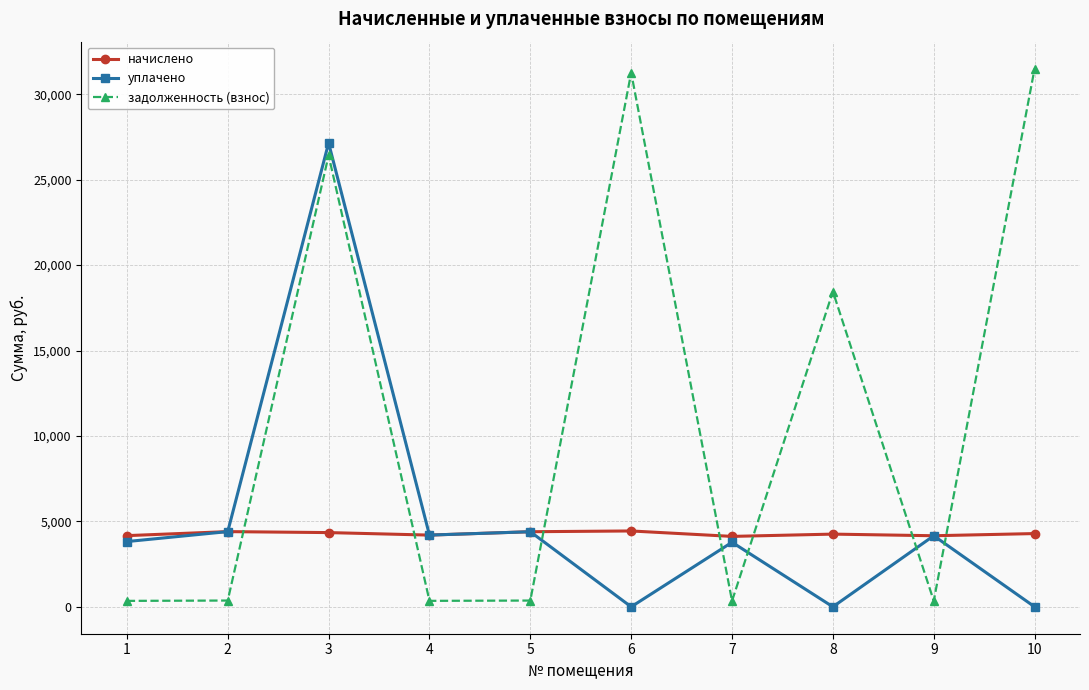

What is the spread (max minus min) of values at 6?

31259.2